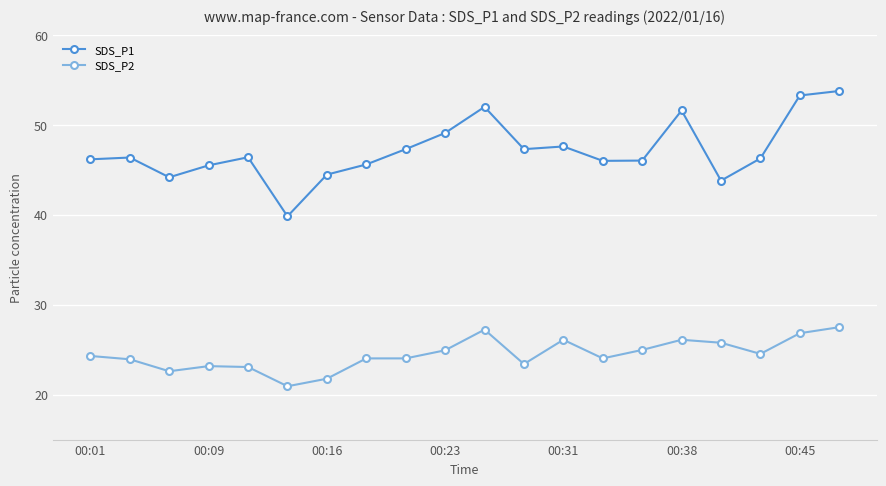

List the series in order of their overall mean, highest first.

SDS_P1, SDS_P2